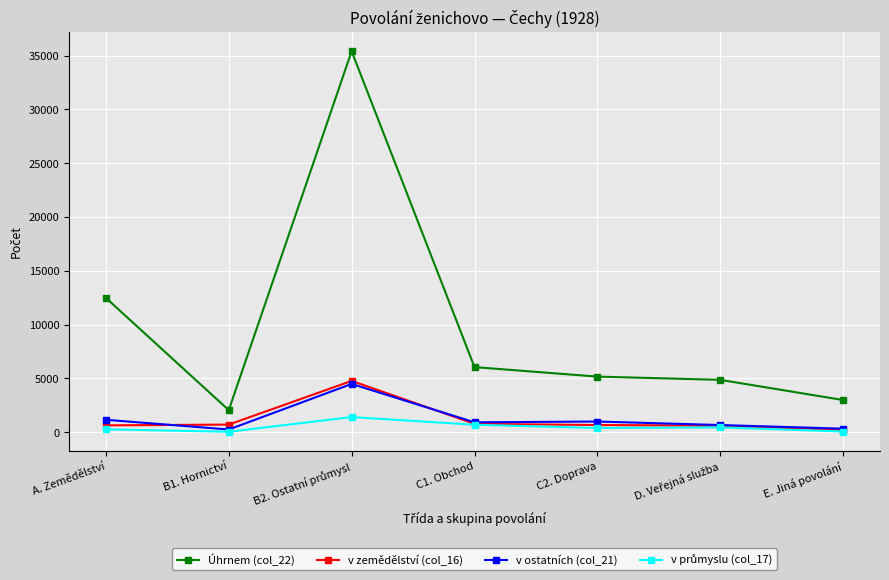

What is the lowest value of the v zemědělství (col_16) series?

219